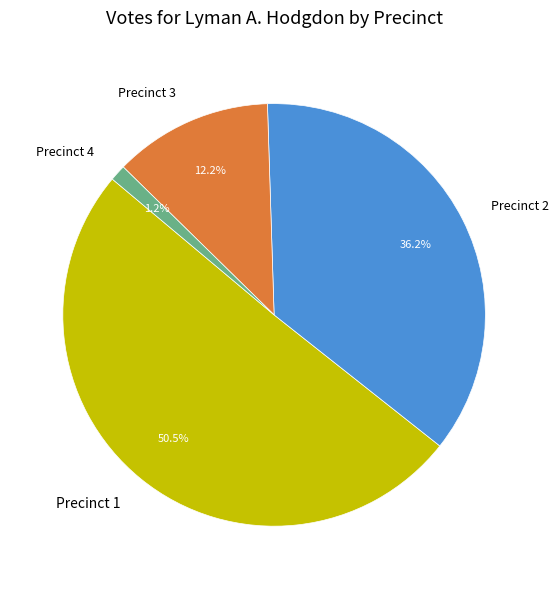

How many slices are in this pie chart?

4